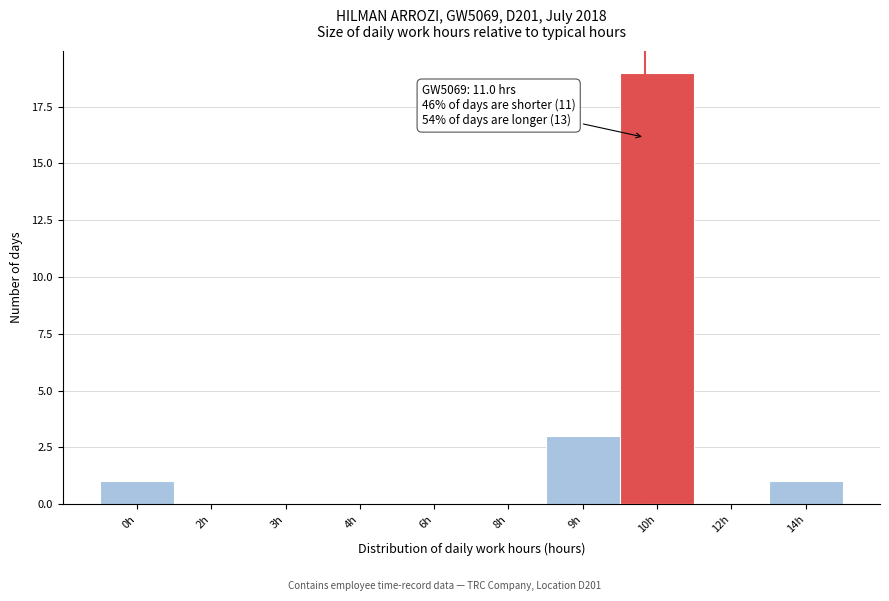

Reading right to left, transcribe all the data shown in this chart.

14h=1	12h=0	10h=19	9h=3	8h=0	6h=0	4h=0	3h=0	2h=0	0h=1